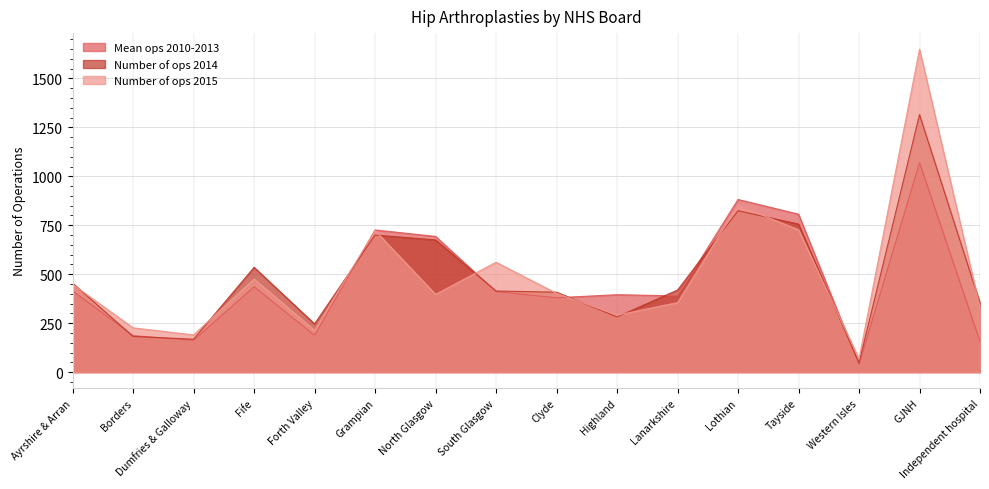

Where is the first local minimum for Number of ops 2014?

Dumfries & Galloway